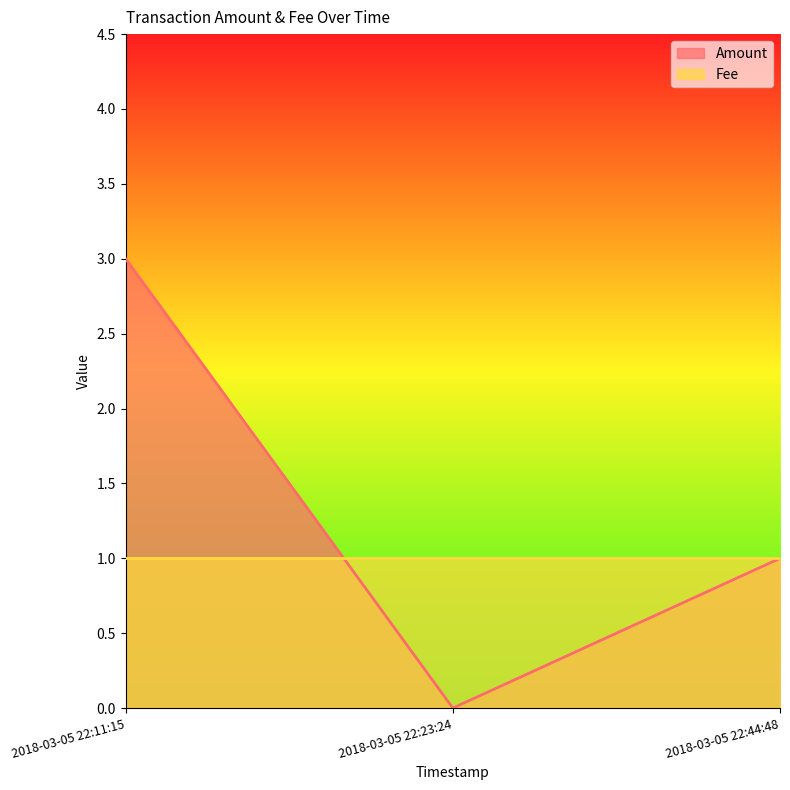

What is the label of the 3rd point from the right?

2018-03-05 22:11:15